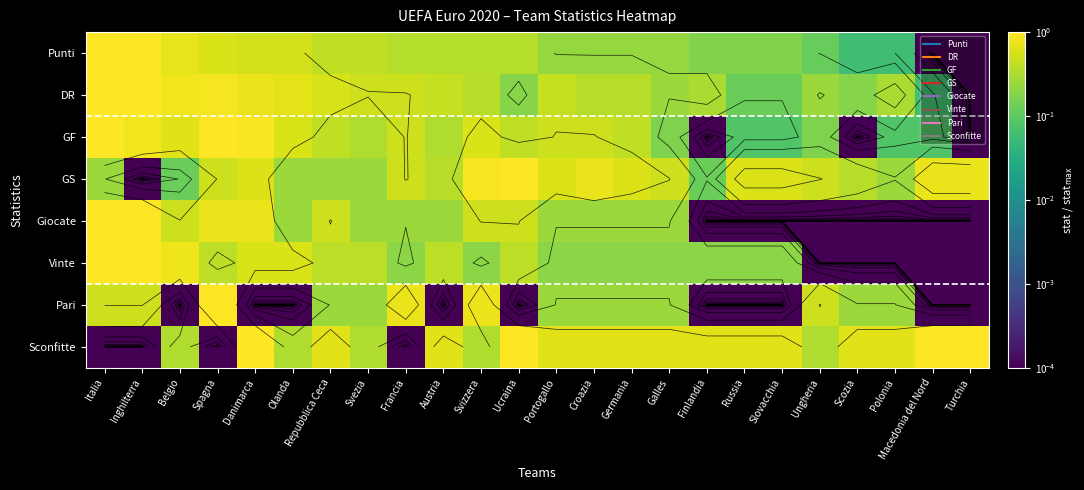

List the series in order of their peak value, highest first.

Punti, DR, GF, GS, Giocate, Vinte, Pari, Sconfitte